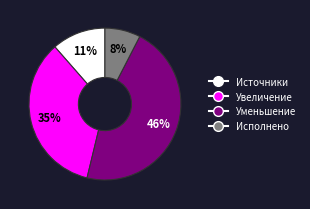

To the nearest percent, what is the average slice percentage?

25%